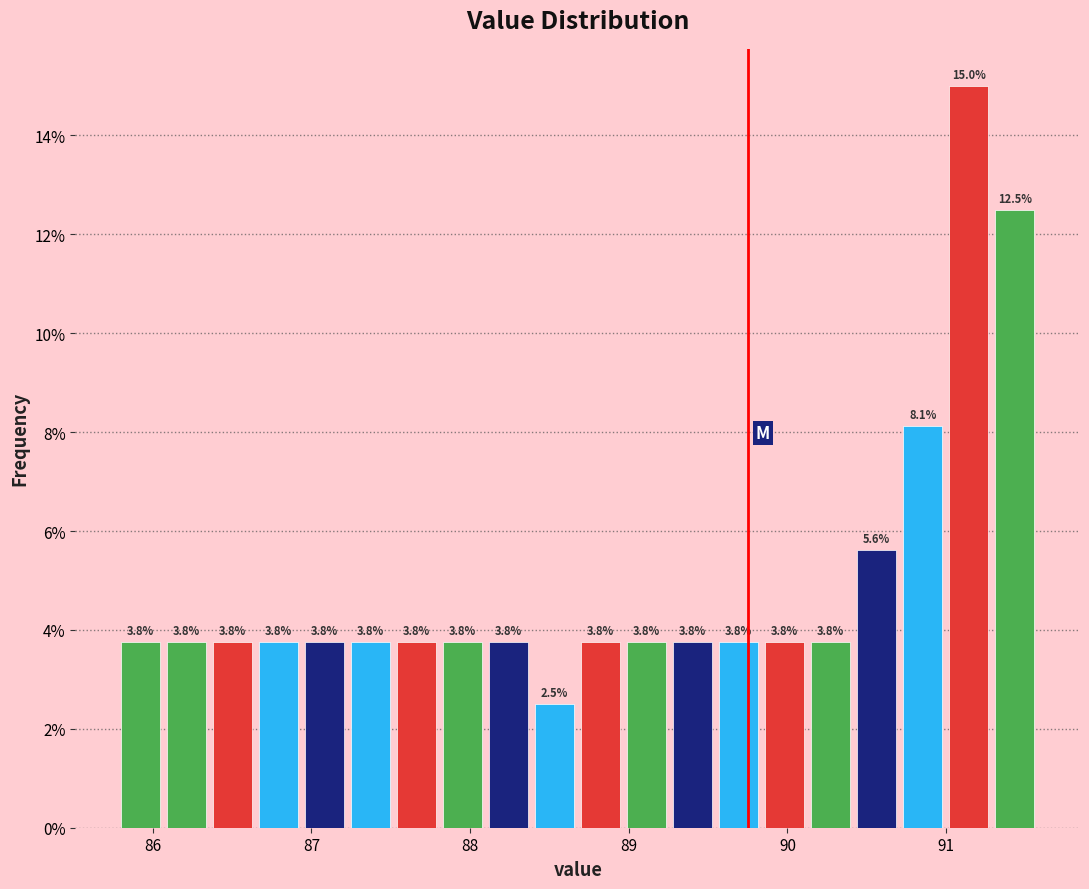

Read against the x-axis, roughly where is the centre of the tallest bar?

91.1